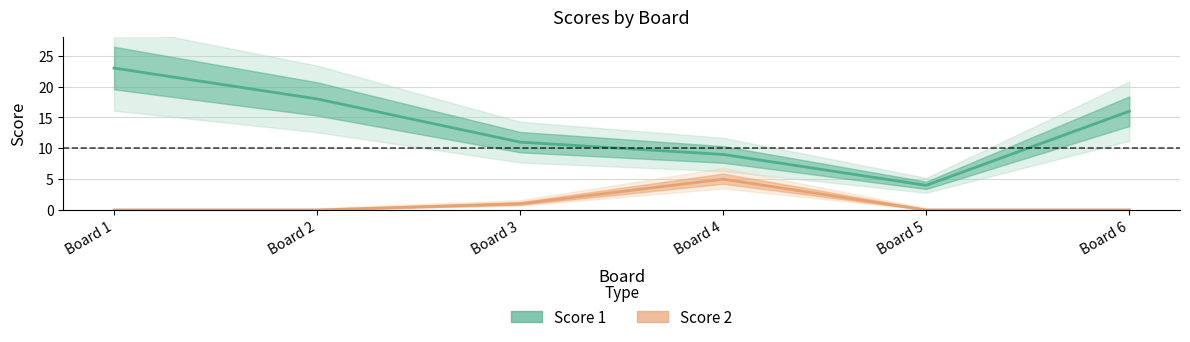

Between Board 6 and Board 3, which is larger?

Board 6